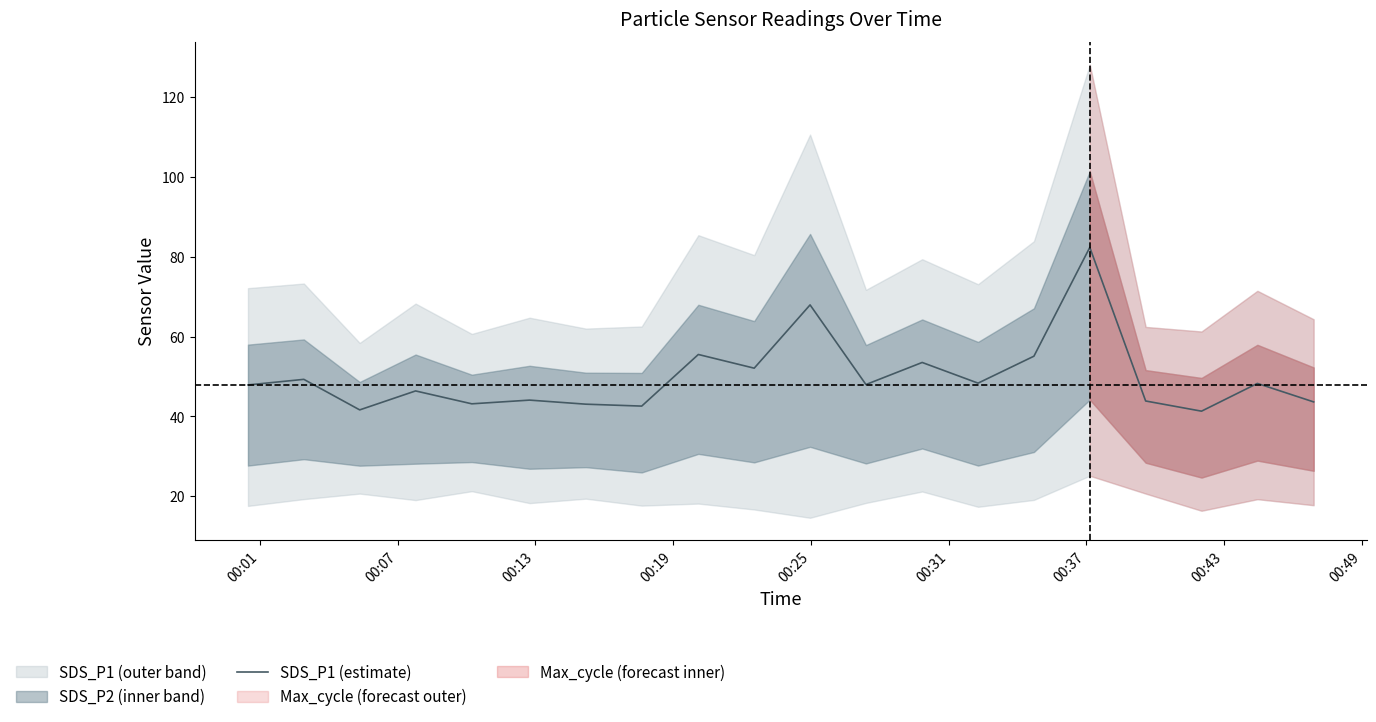

What is the lowest value of the SDS_P1 (estimate) series?

41.3